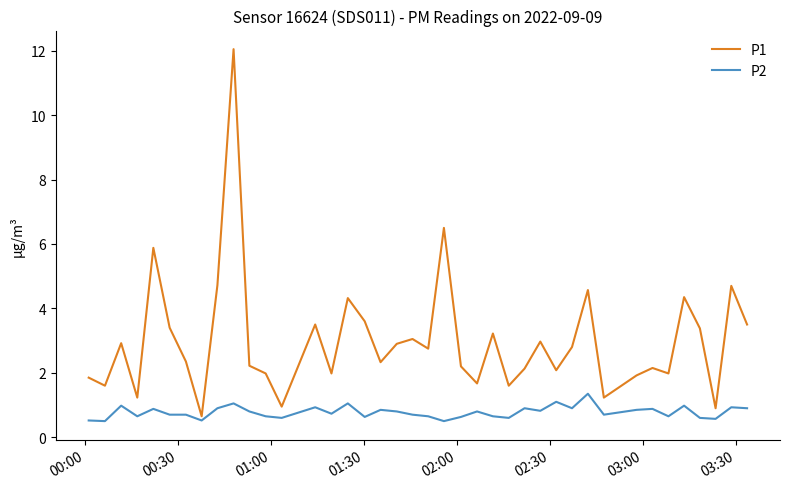

Which series has the largest total across all categories?

P1